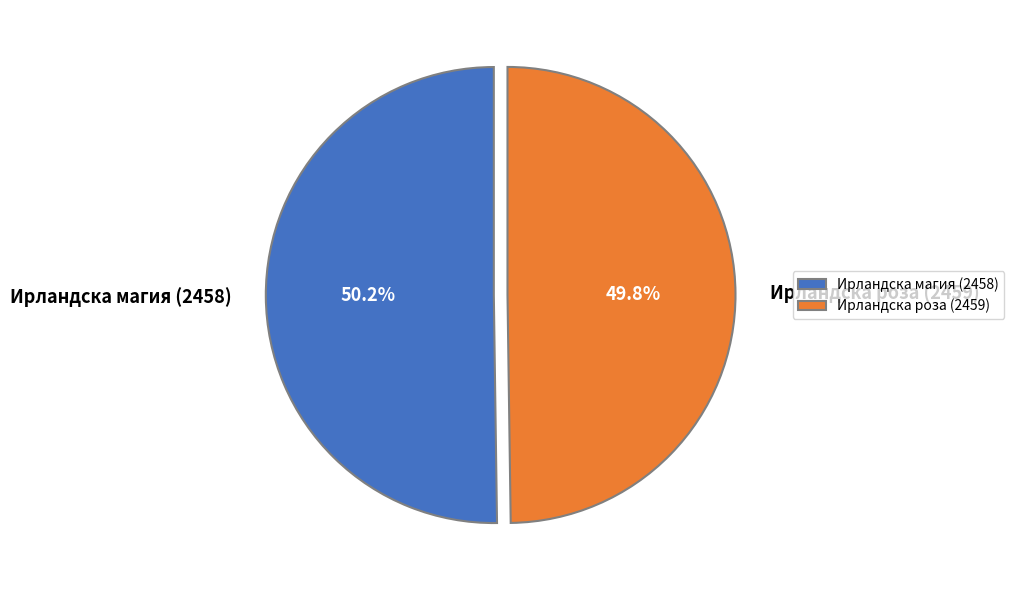

To the nearest percent, what portion does Ирландска магия (2458) represent?

50%